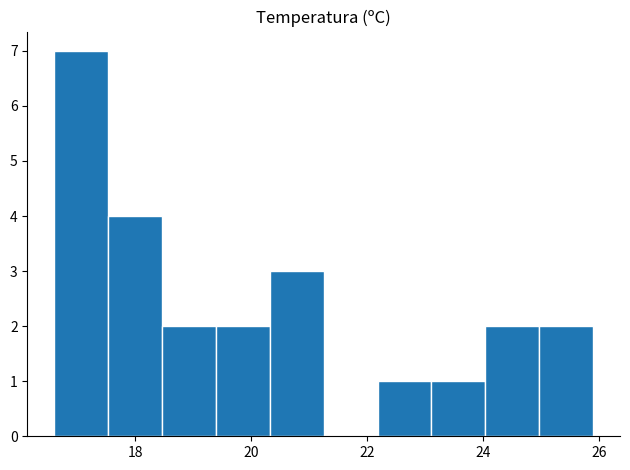

Over which range of the x-axis is the bar tallest?

16.6 to 17.6